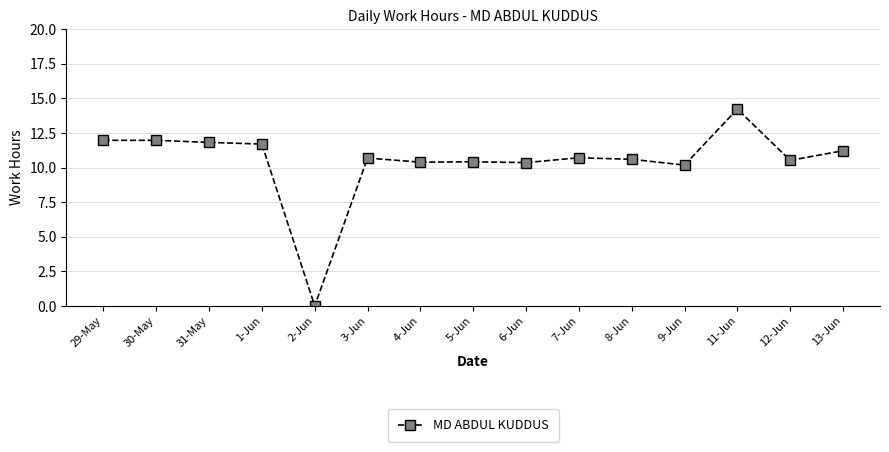

True or false: the data shows 16.9 at 31-May.

False